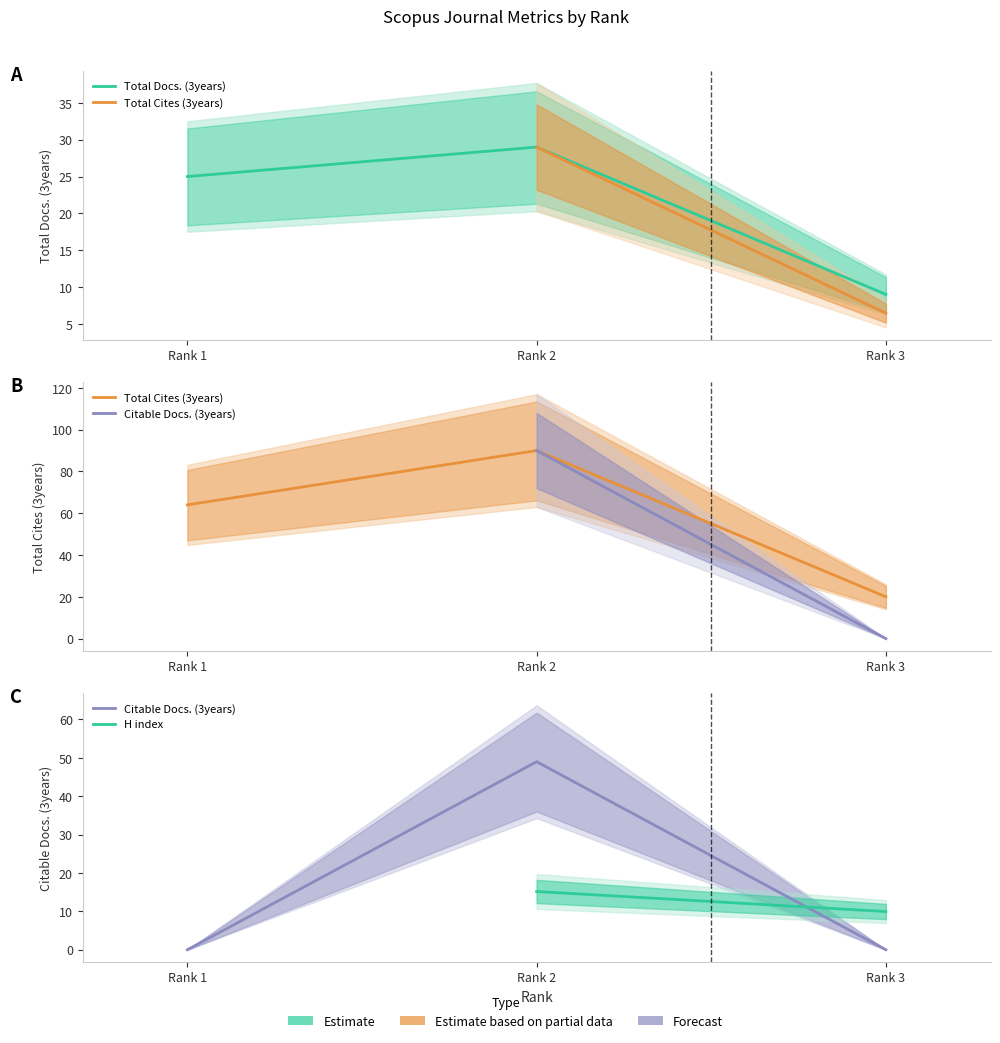

List the labels in order of Total Cites (3years) value, largest first.

Rank 2, Rank 1, Rank 3